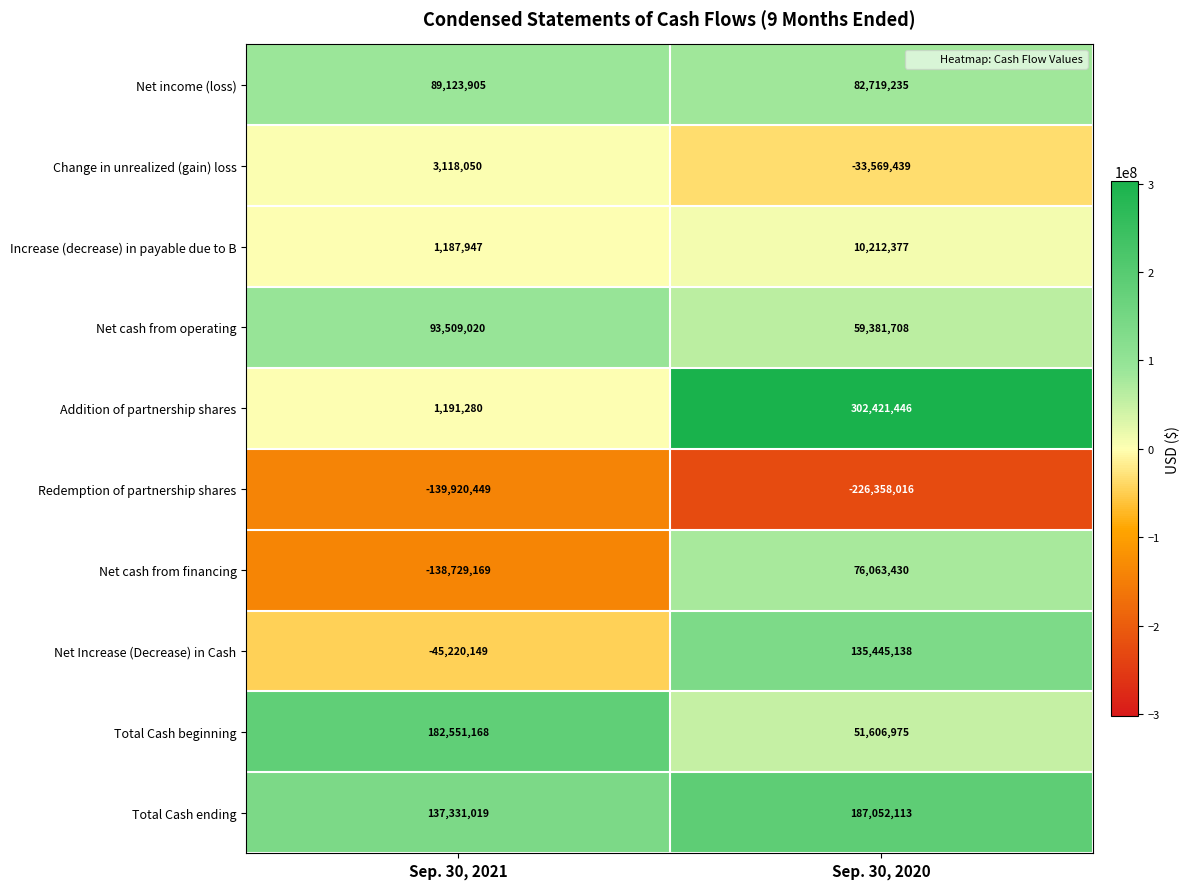

What value does the Net income (loss) series have at Sep. 30, 2021?

89123905